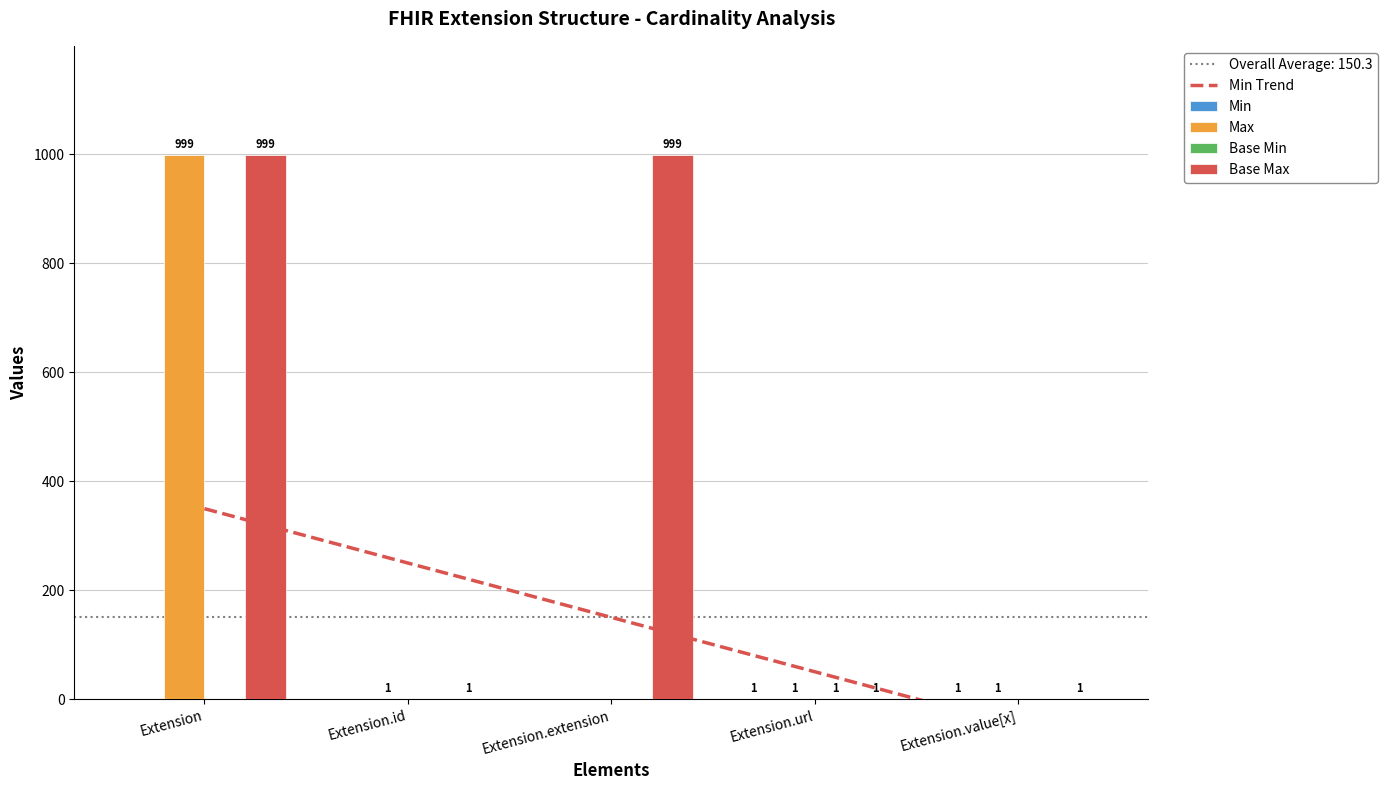

Is it true that Base Max equals 1699.6 at Extension?

False